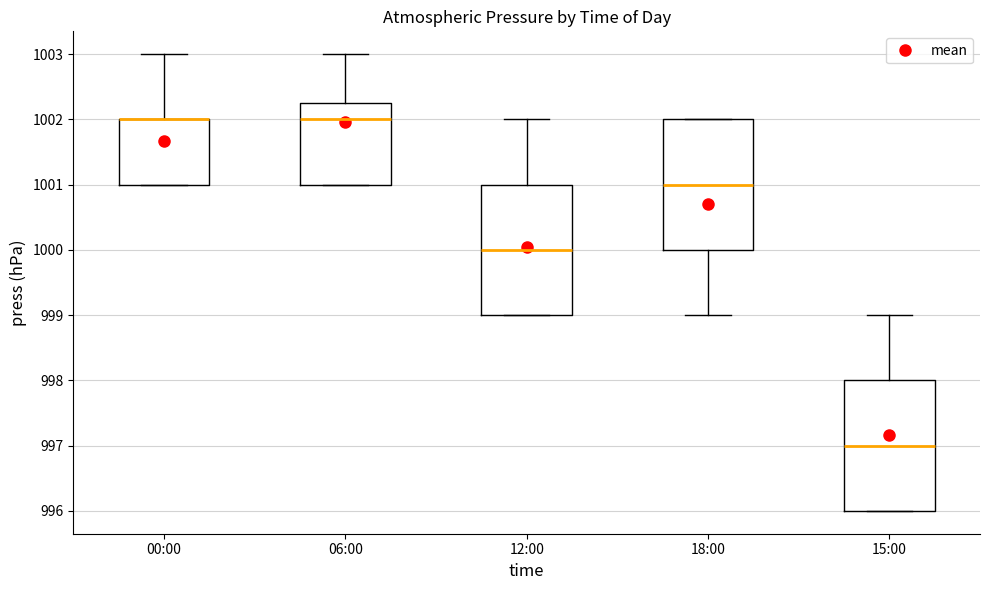

Where does the lower whisker of the box for 18:00 end on the y-axis? The values are not printed on the chart, so give them approximately, as read against the axis.

999.0